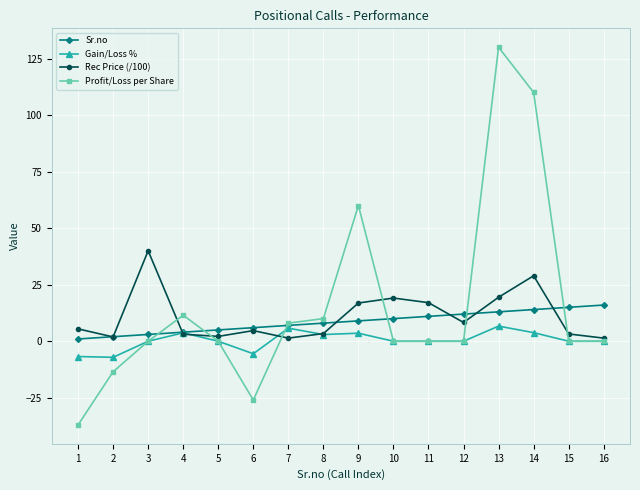

List the series in order of their peak value, highest first.

Profit/Loss per Share, Rec Price (/100), Sr.no, Gain/Loss %